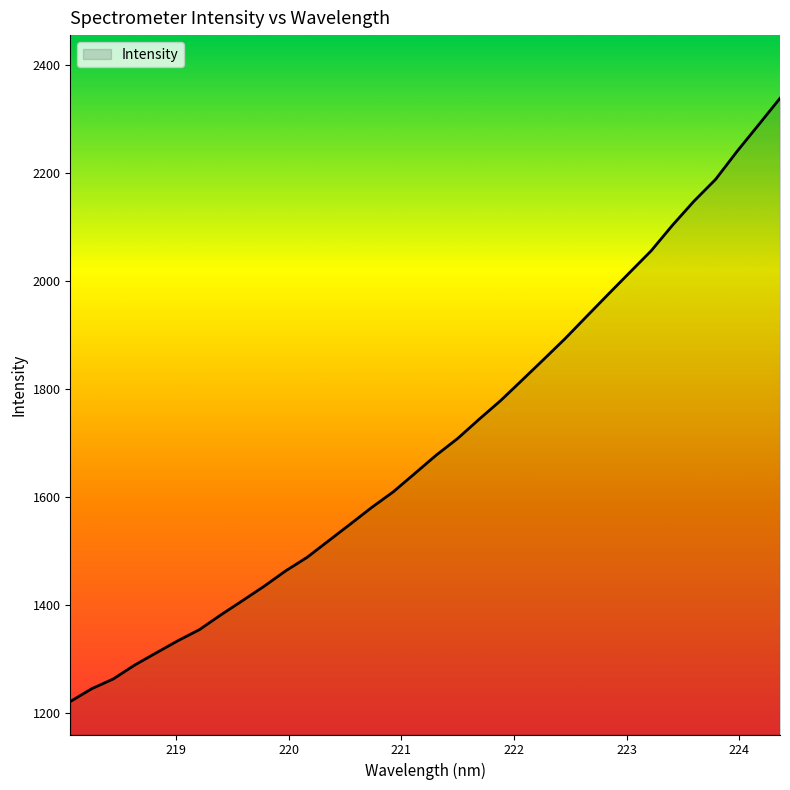

True or false: there are more than 2 points higher than both neighbors.

False